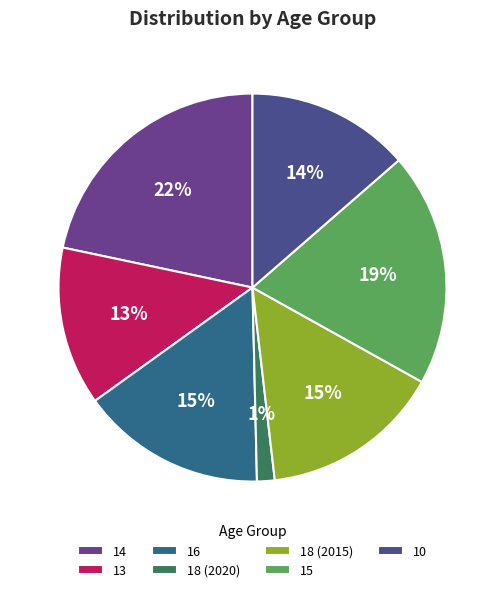

To the nearest percent, what percentage of the pie is 14?

22%